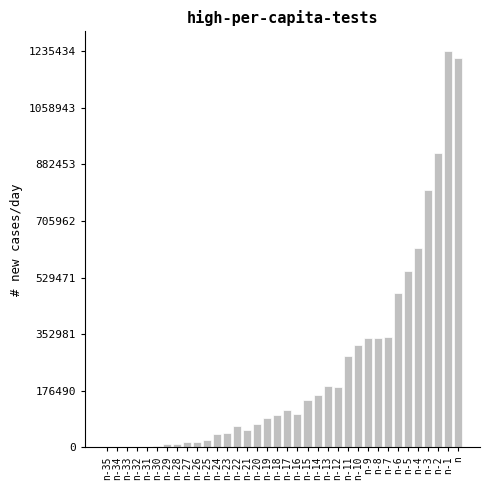

What is the maximum value shown in the chart?

1235434.6